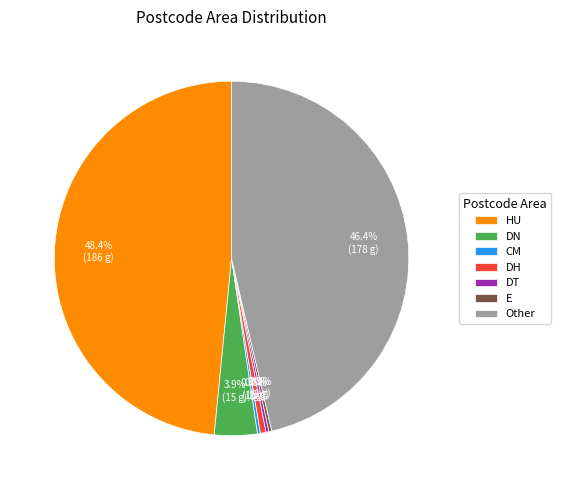

What is the largest slice in the pie chart?

HU